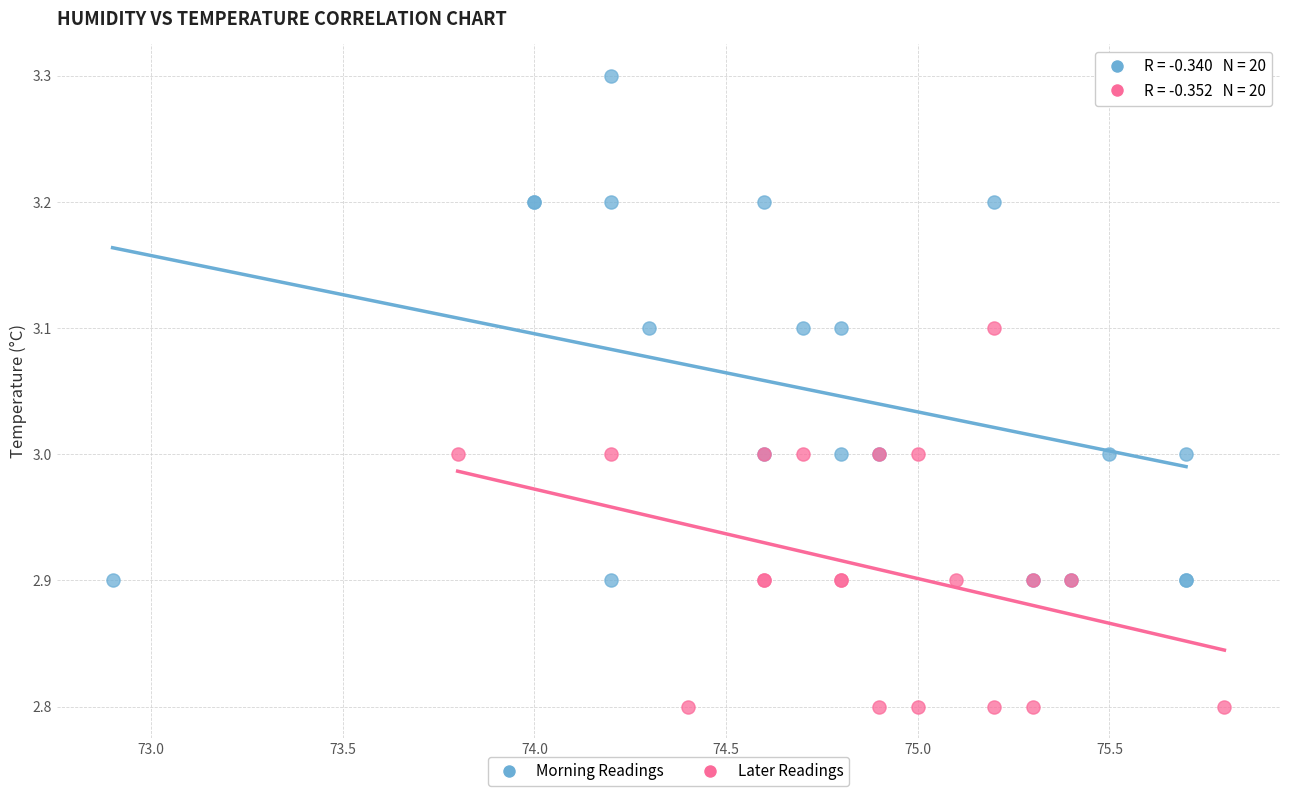

Which series has the widest spread of Y values?

Morning Readings